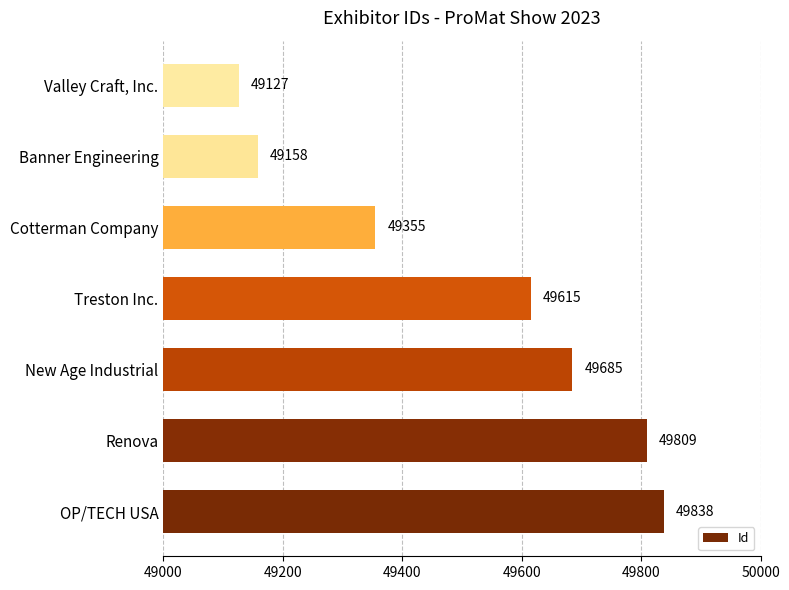

Which category has the lowest value across all series?

Valley Craft, Inc.